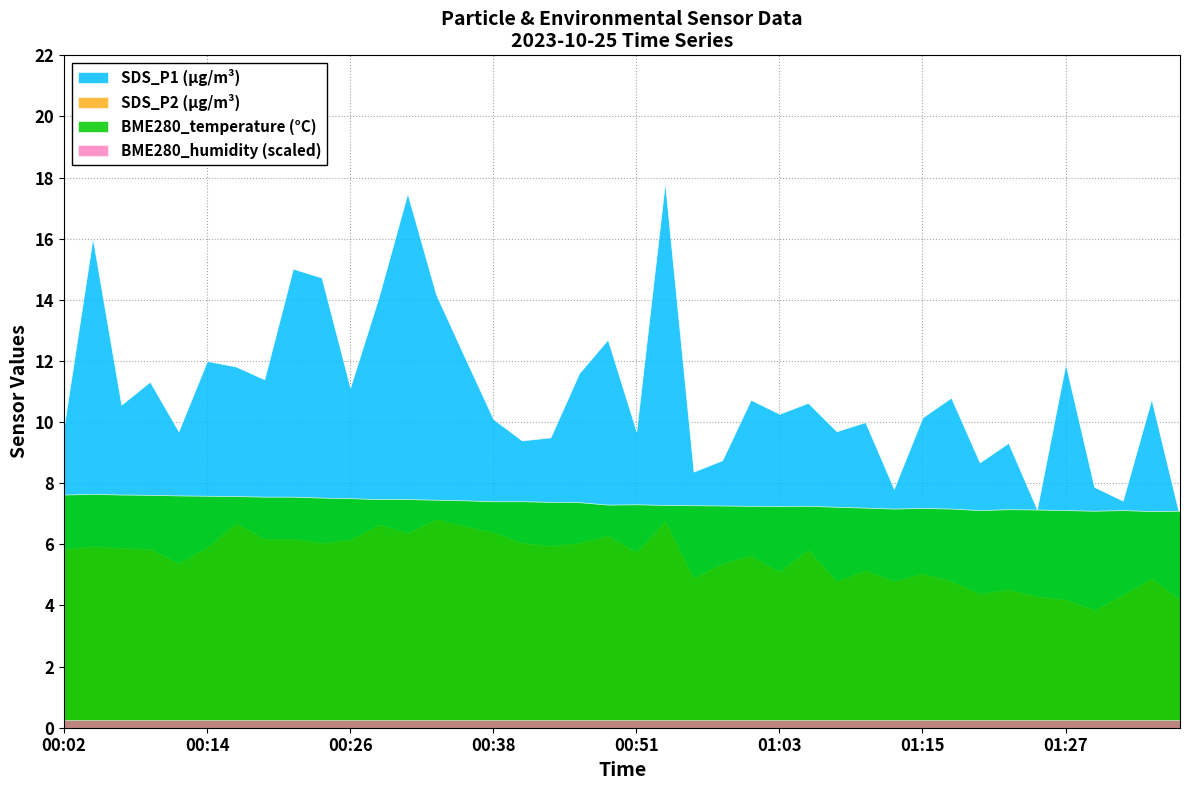

True or false: SDS_P1 and SDS_P2 intersect in this chart.

False